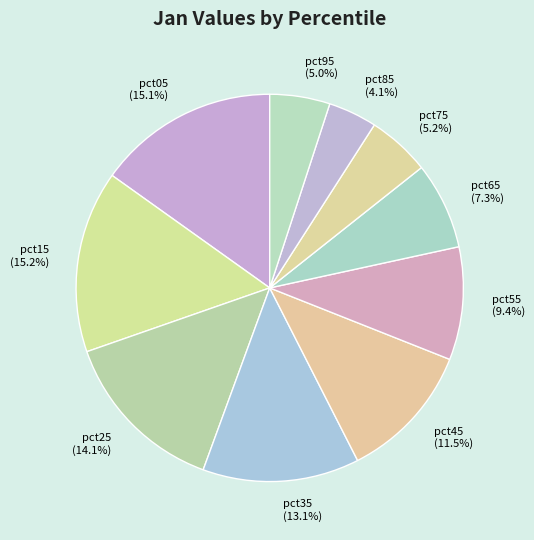

Do pct75 and pct95 together represent more than half of the pie?

No